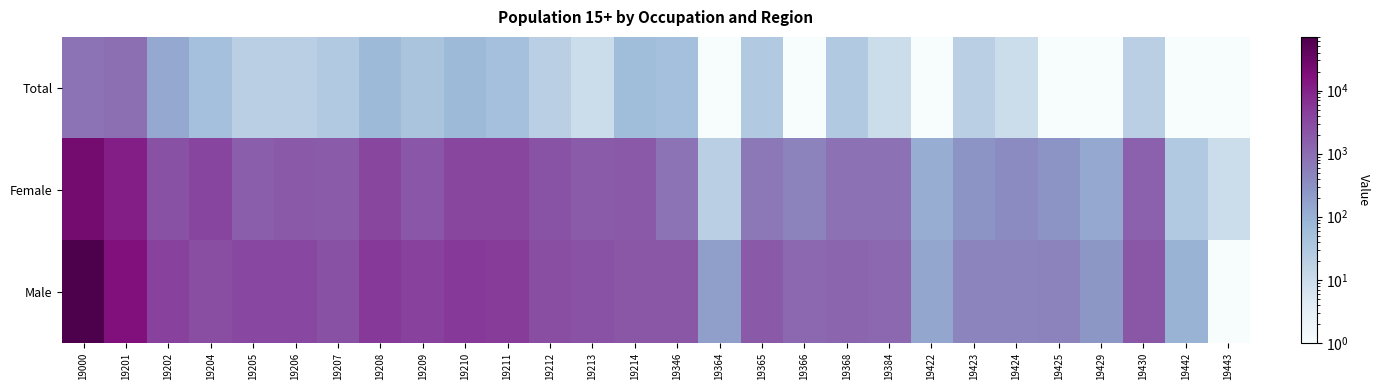

At which category is the sum across all series the highest?

19000